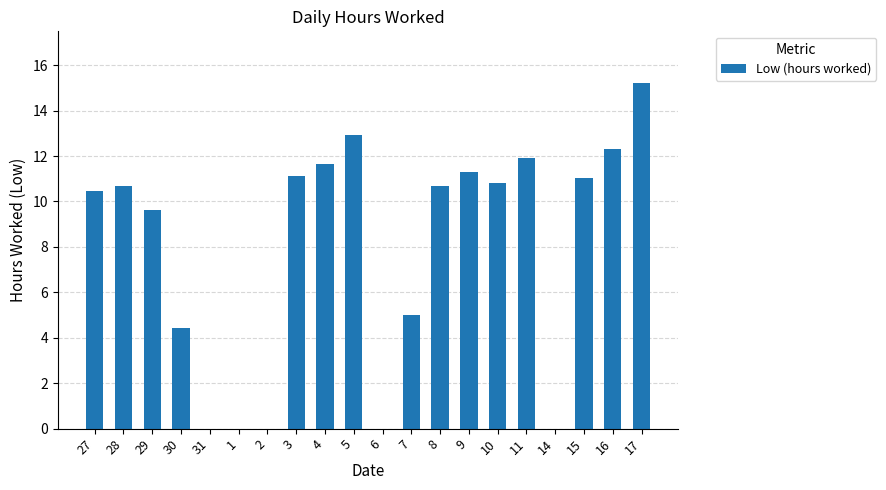

Is it true that the value at 29 is 9.6?

True